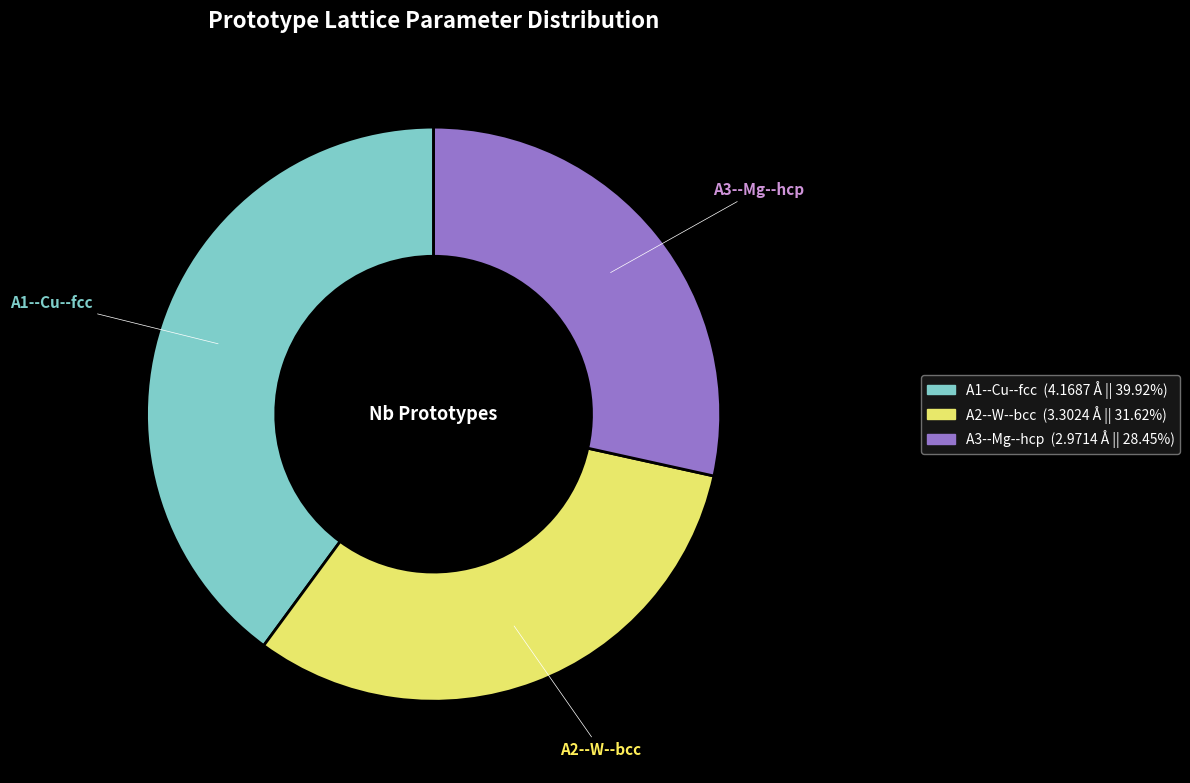

Rank the categories by value from highest to lowest.

A1--Cu--fcc, A2--W--bcc, A3--Mg--hcp